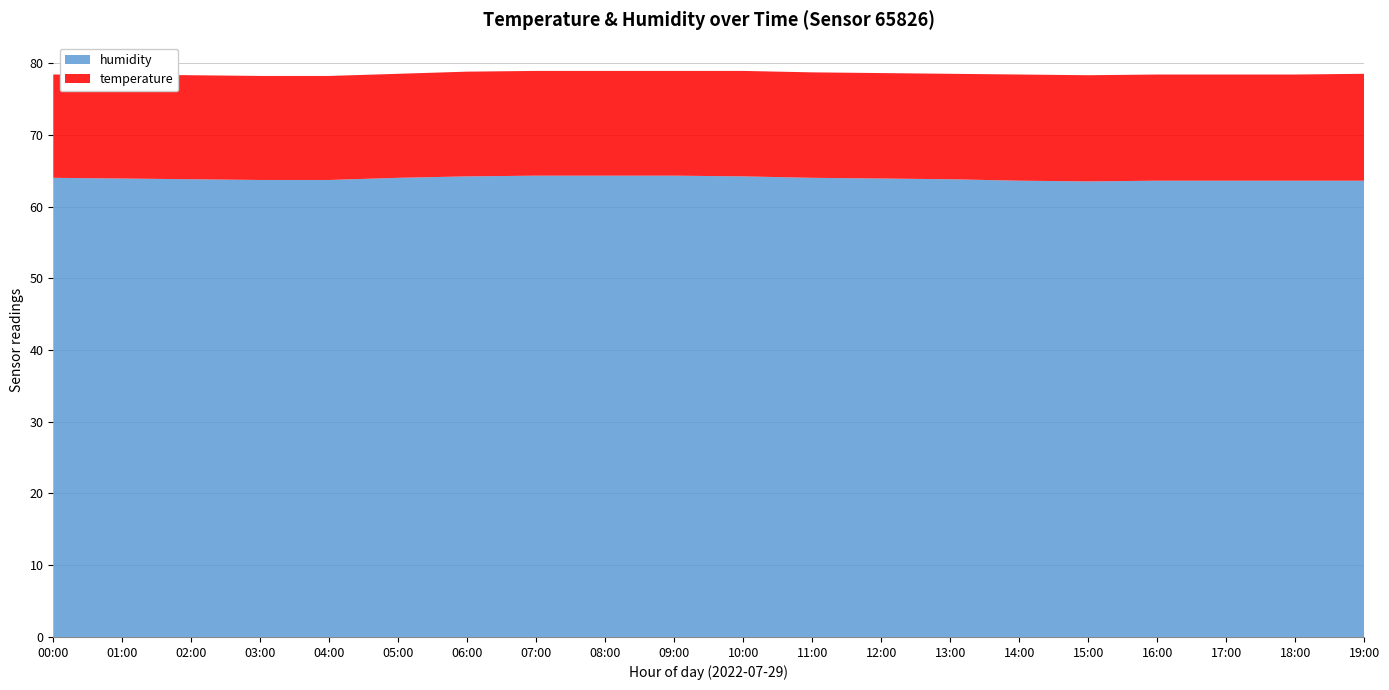

Reading right to left, extract all data points from this chart.

humidity: 63.6	63.6	63.6	63.6	63.5	63.6	63.8	63.9	64.0	64.2	64.3	64.3	64.3	64.2	64.0	63.7	63.7	63.8	63.9	64.0
temperature: 14.9	14.8	14.8	14.8	14.8	14.8	14.7	14.7	14.7	14.7	14.6	14.6	14.6	14.6	14.5	14.5	14.5	14.5	14.5	14.4